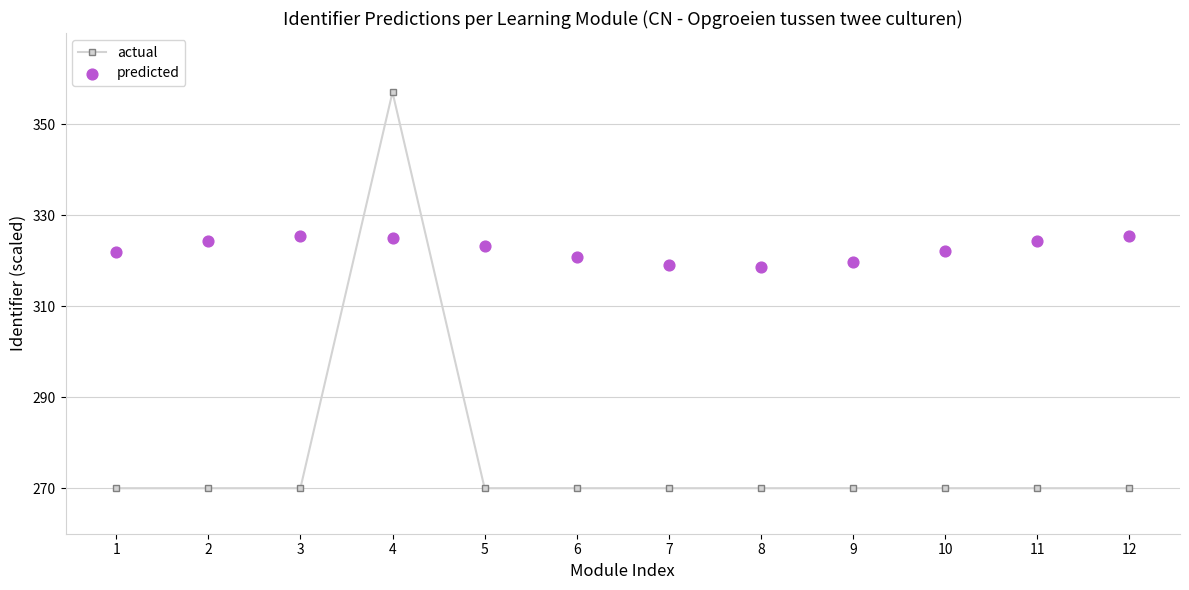

What is the total value across all series at 3?

595.4